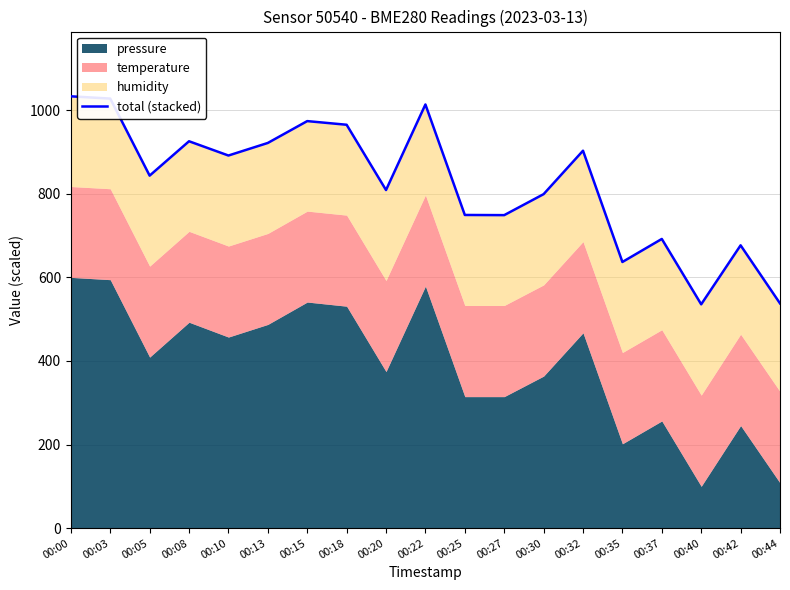

Reading right to left, transcribe all the data shown in this chart.

537.7	676.7	535.5	691.9	636.8	903.1	799.1	748.9	749.3	1013.7	809.0	965.2	973.9	921.6	891.5	925.7	843.4	1027.8	1033.2